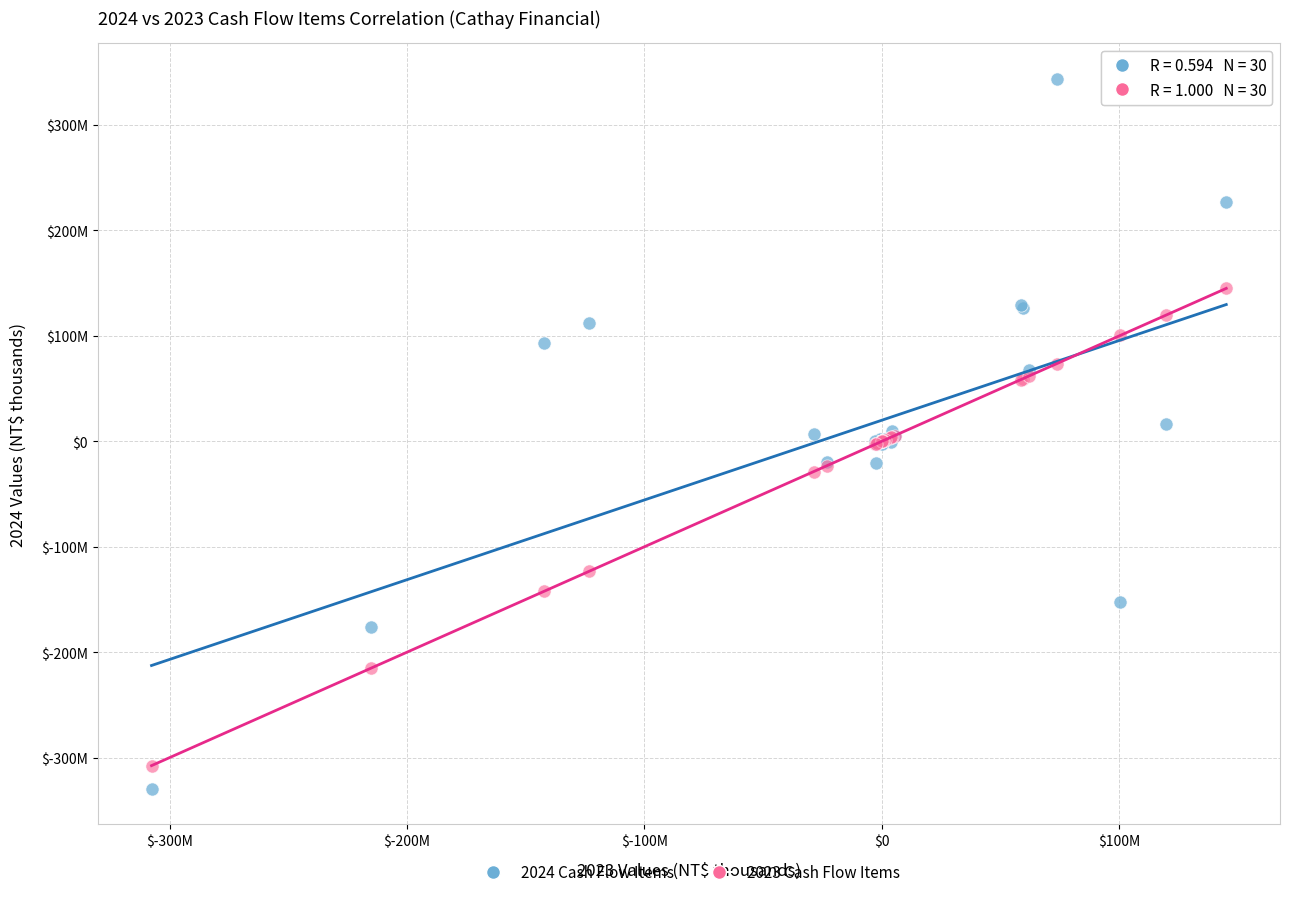

Which series contains the highest Y value?

2024 Cash Flow Items